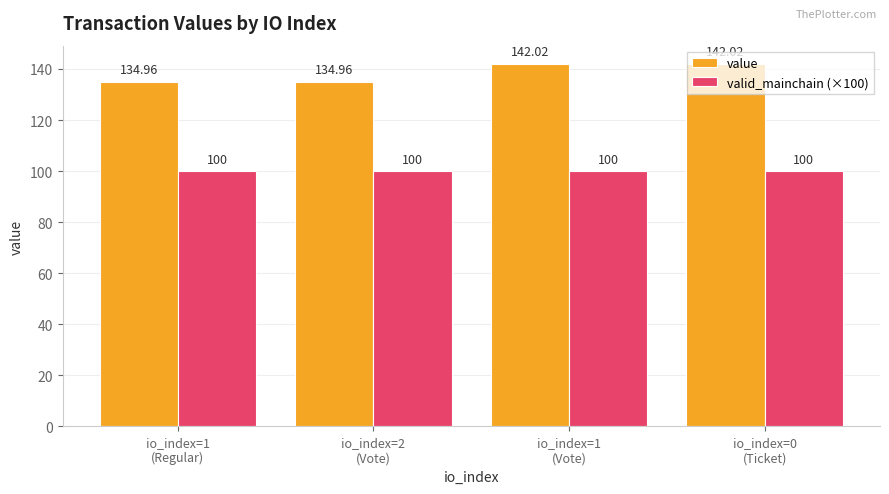

Rank the series by their average value, from lowest to highest.

valid_mainchain (×100), value